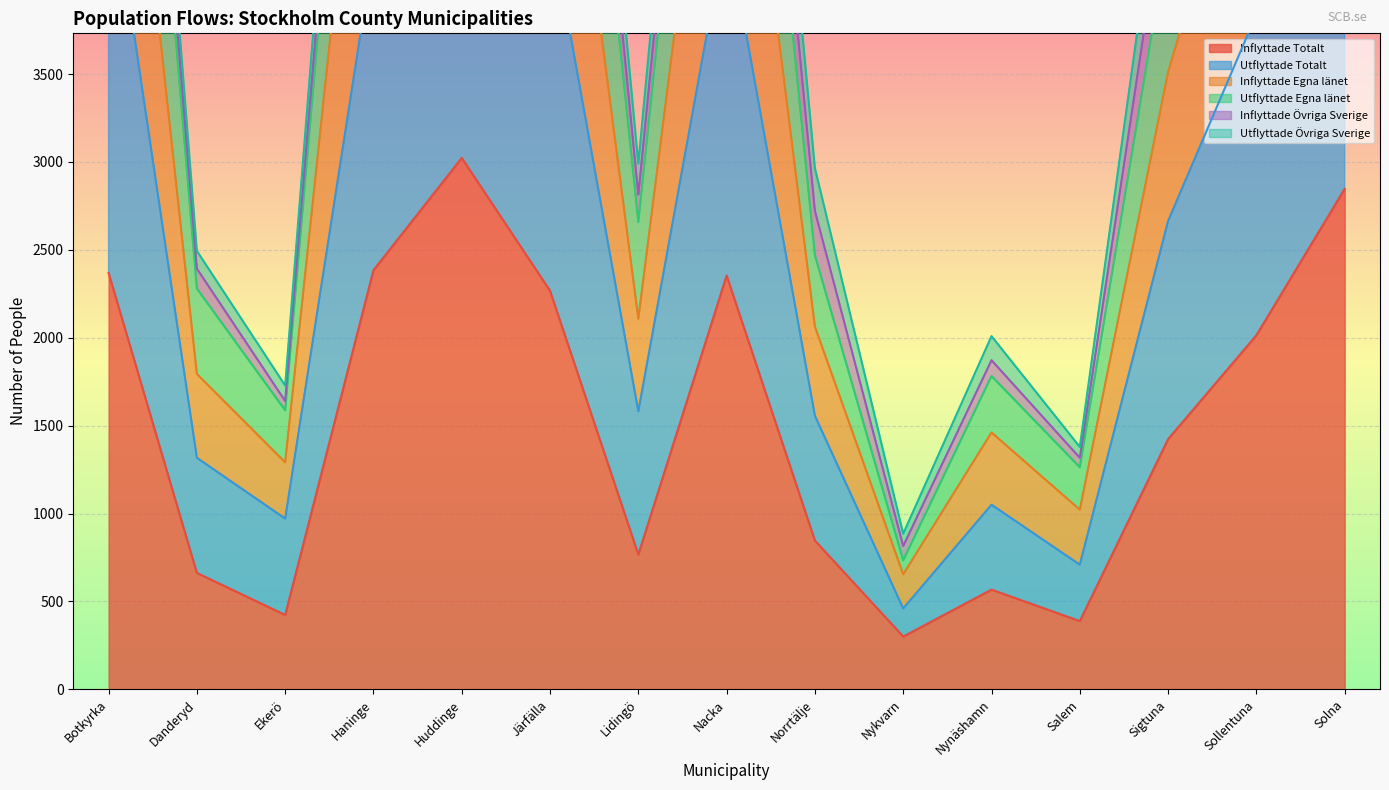

What position from the right is Sigtuna?

3